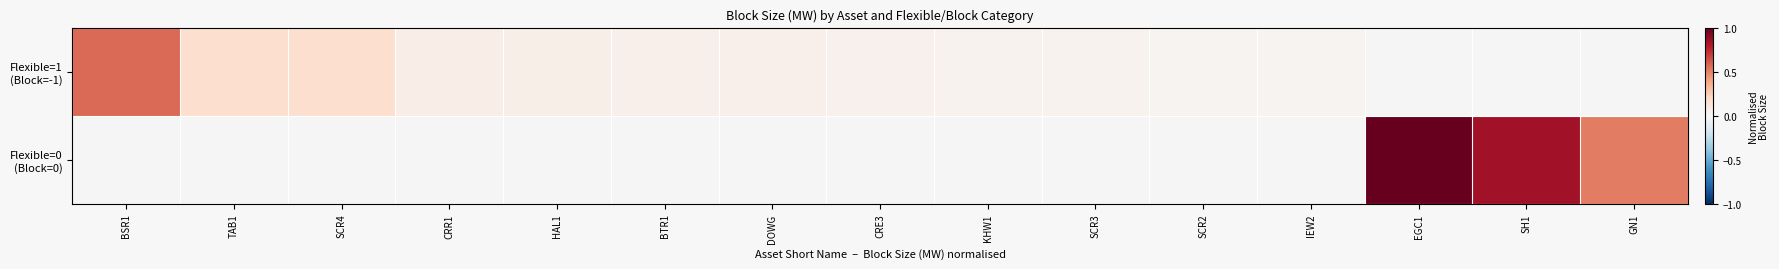

Rank the categories by Flexible=1 (Block=-1) value from highest to lowest.

BSR1, TAB1, SCR4, CRR1, HAL1, BTR1, DOWG, CRE3, KHW1, SCR3, SCR2, IEW2, EGC1, SH1, GN1